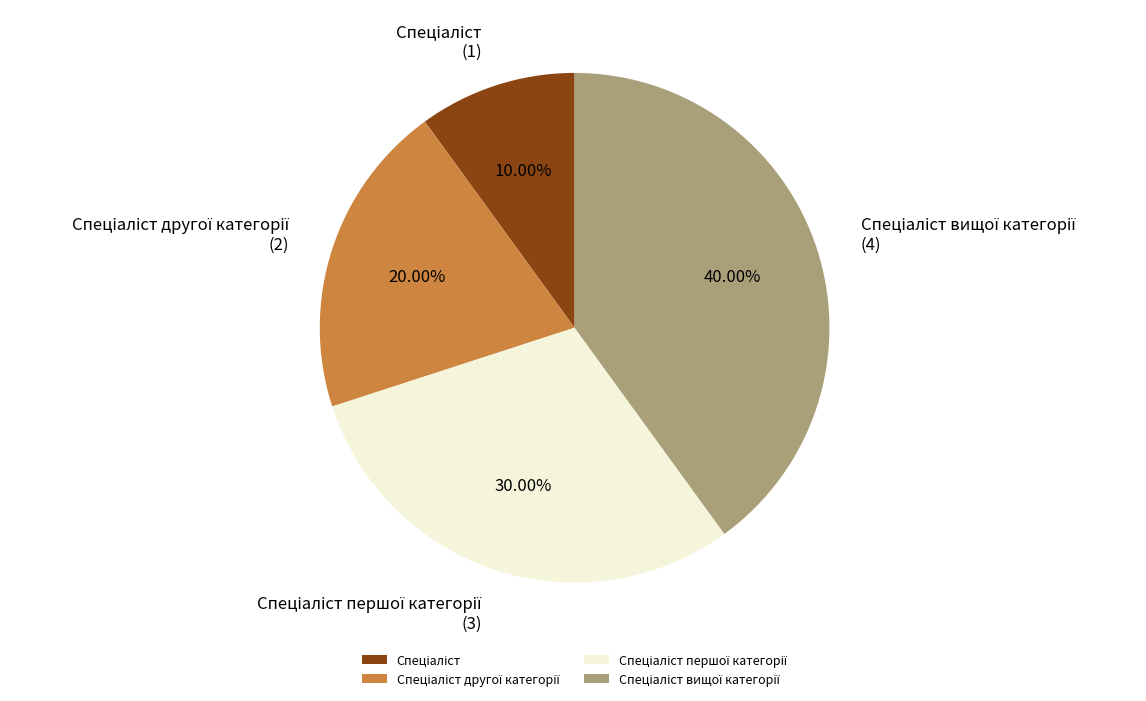

Is there any slice that represents more than half of the pie?

No